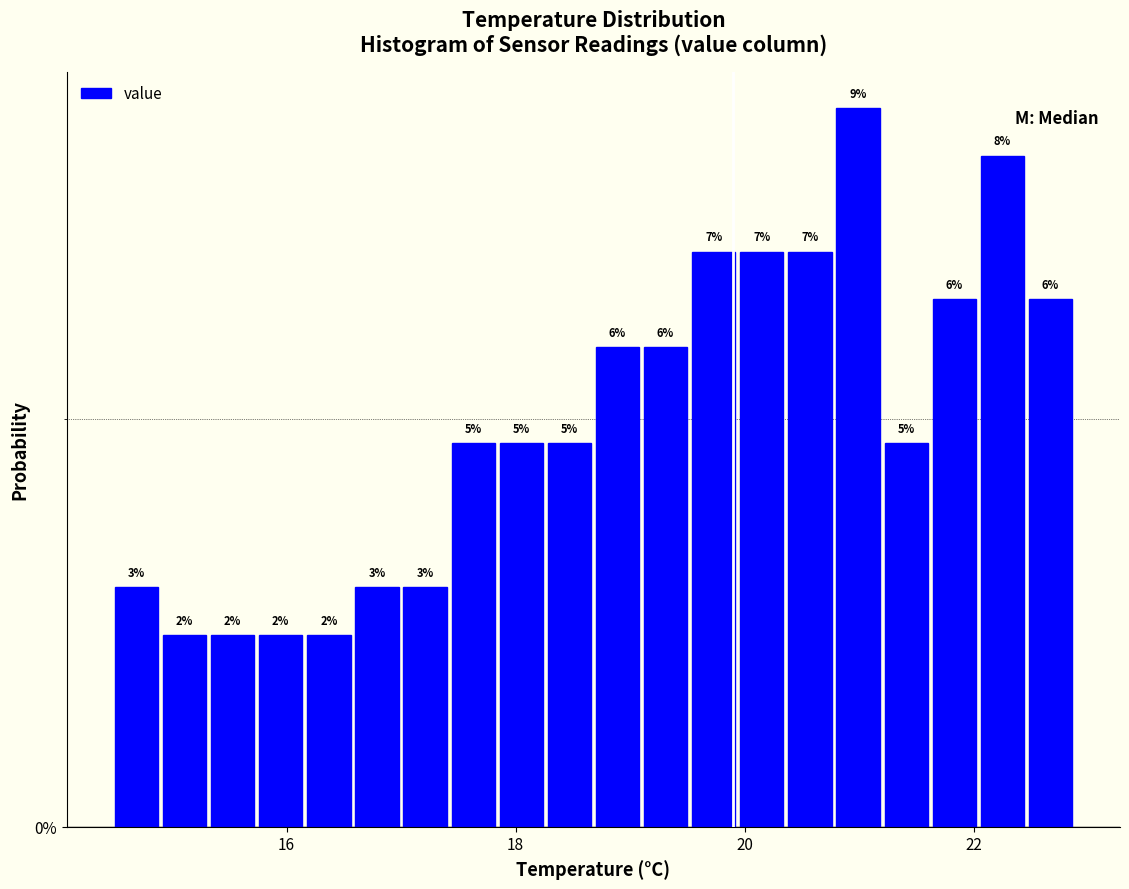

Around what value on the x-axis is the tallest bar? Give the approximate position of its centre, as read against the axis.

21.0